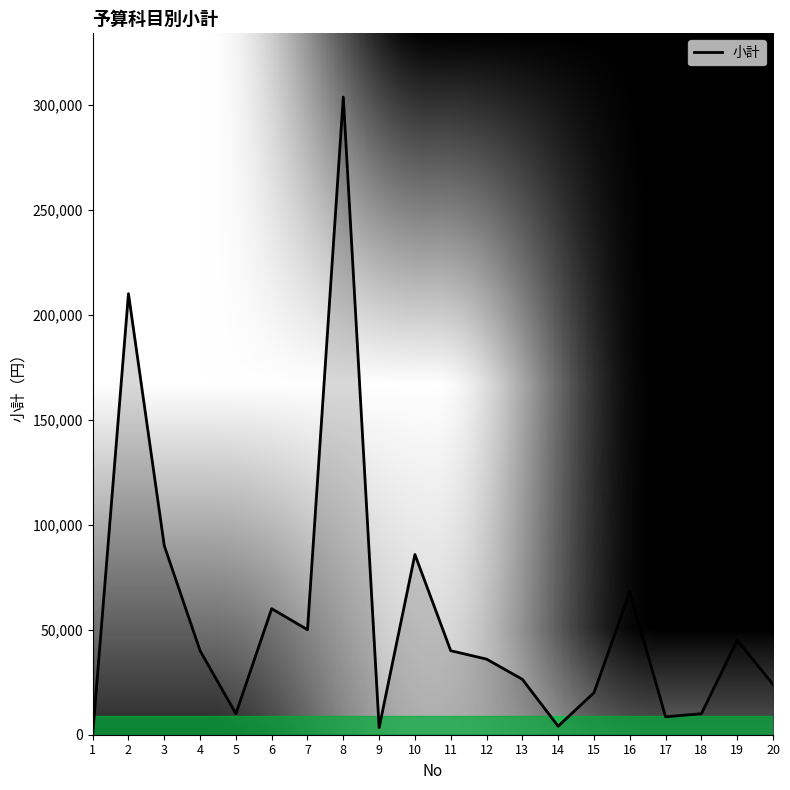

What is the change in value from 2 to 13?

-183600